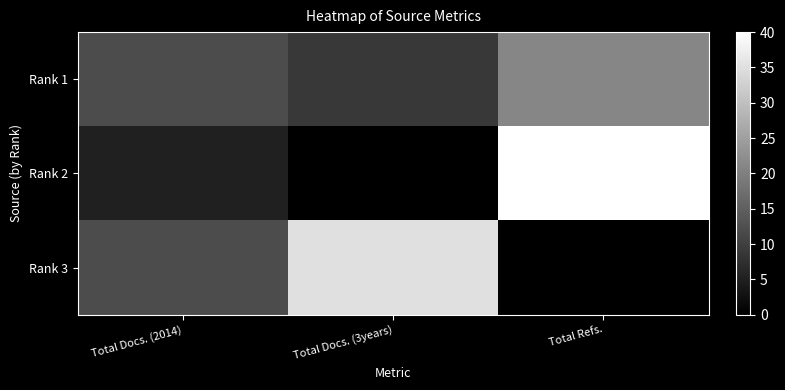

At Total Docs. (2014), list the series in order from largest to smallest.

Rank 1, Rank 3, Rank 2